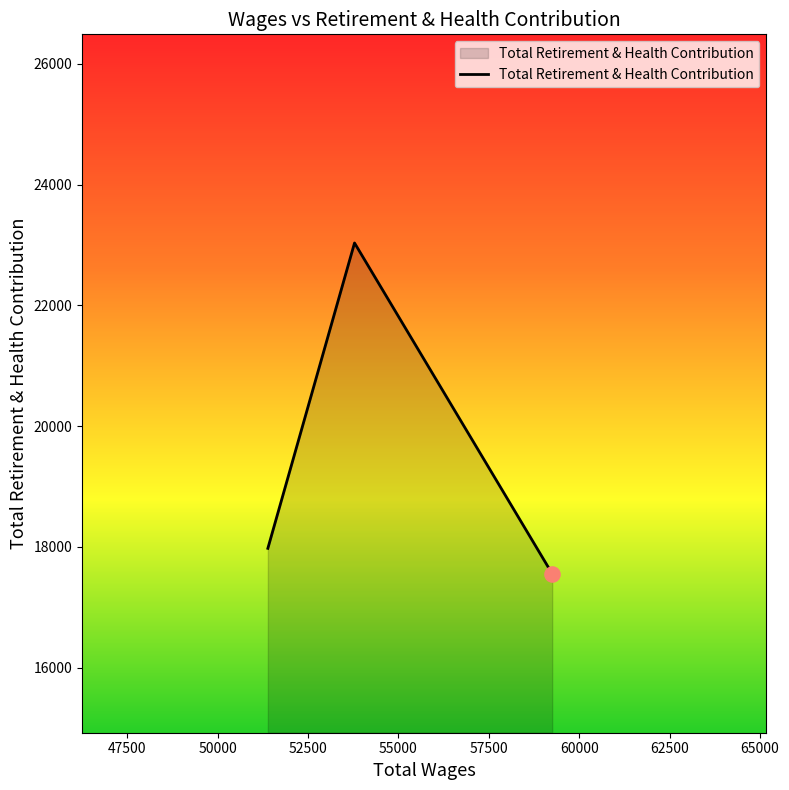

What is the difference between the maximum and minimum values?

5477